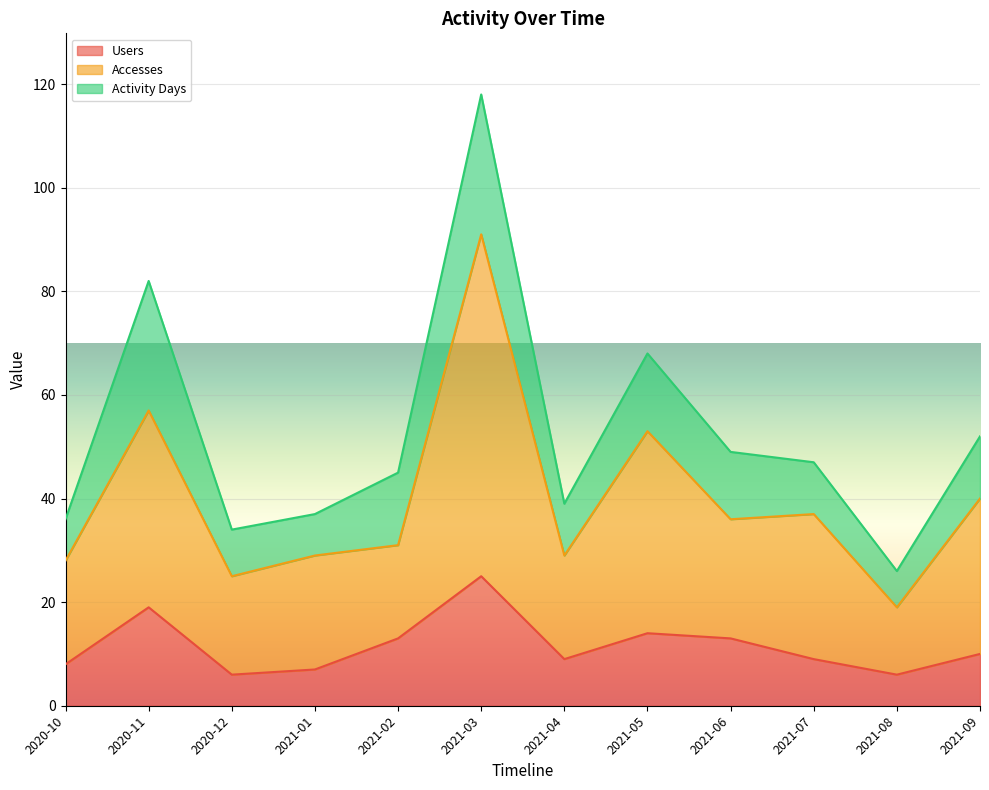

What is the difference between the maximum and minimum values in the Accesses series?

72